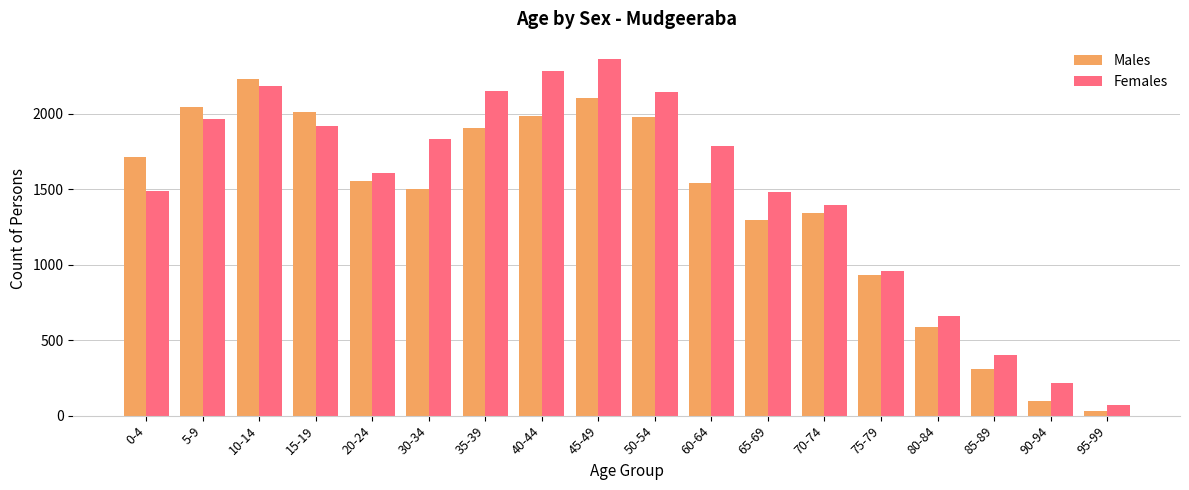

The value of Females at 50-54 is 2145. True or false?

True